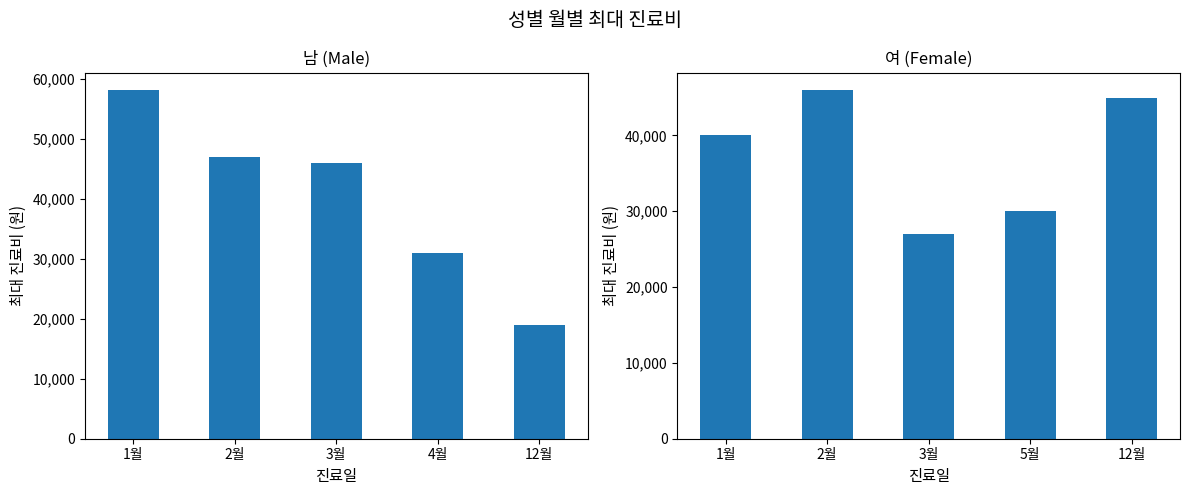

What is the sum of all 여 (Female) values?

188100